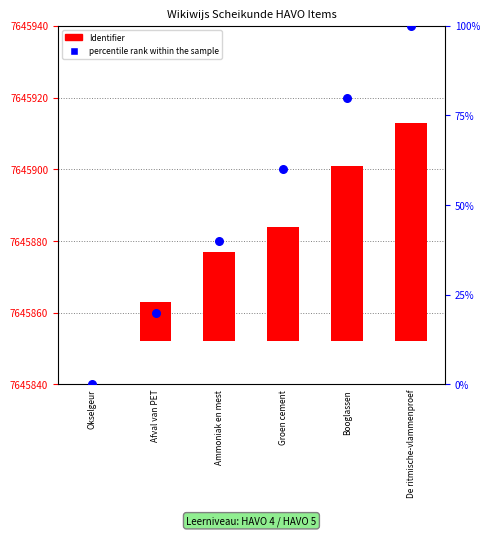

Which series has the widest spread of Y values?

percentile rank within the sample